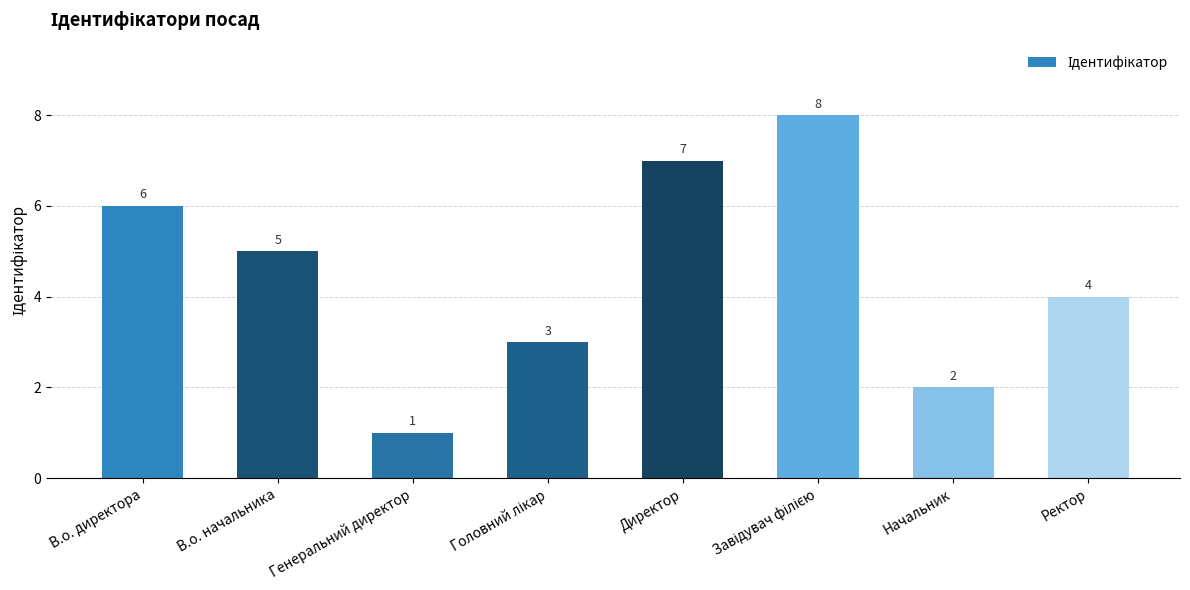

At which label is the value closest to 4?

Ректор